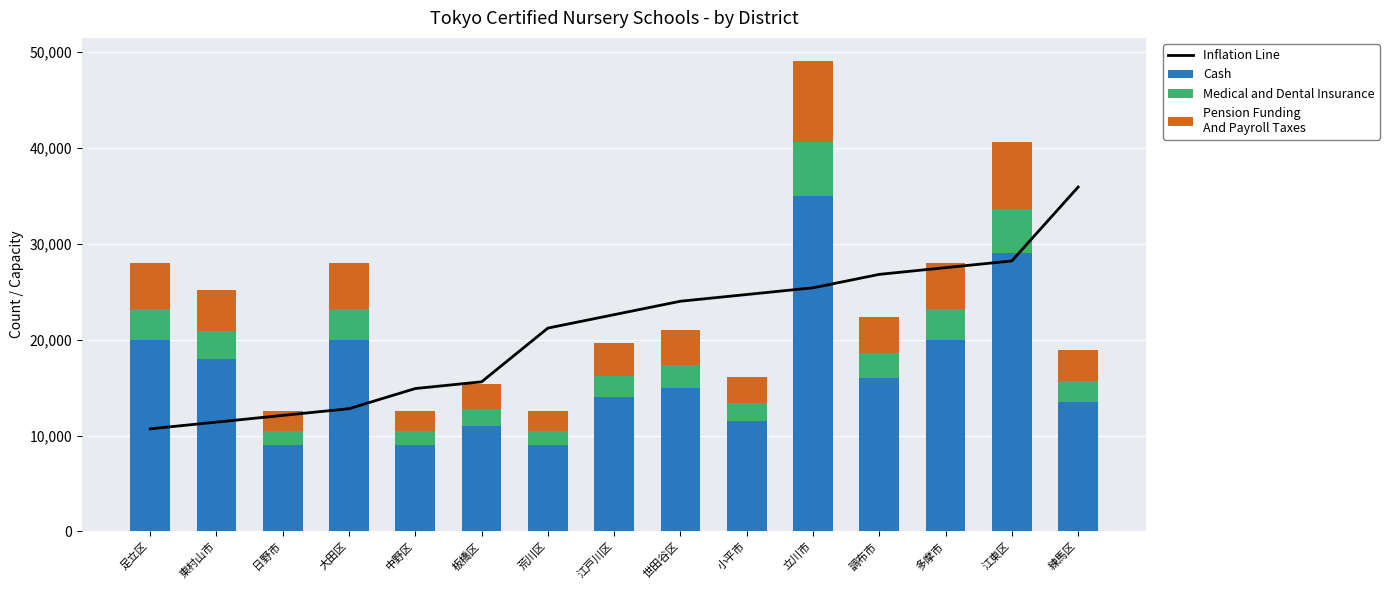

What is the maximum value shown in the chart?

35900